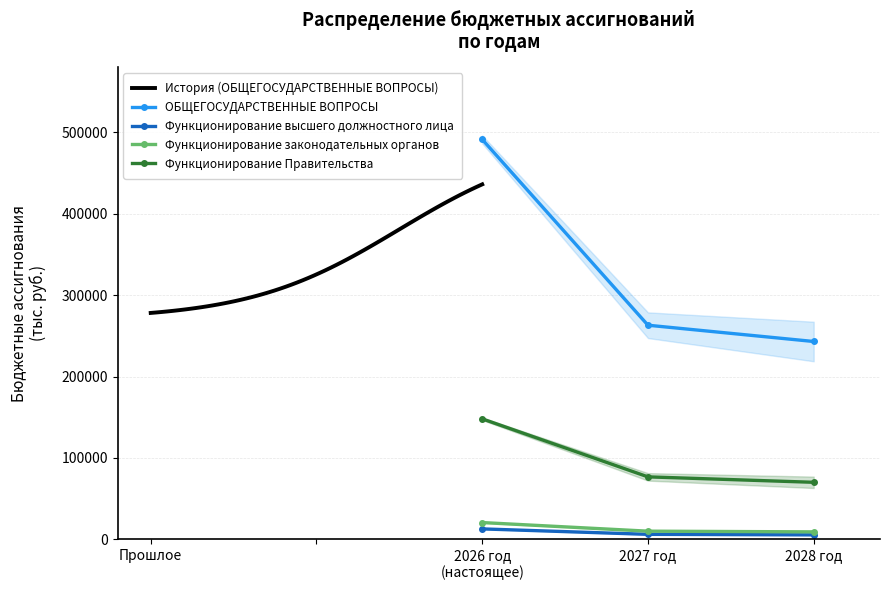

How many data points in Функционирование Правительства are above 76688?

2